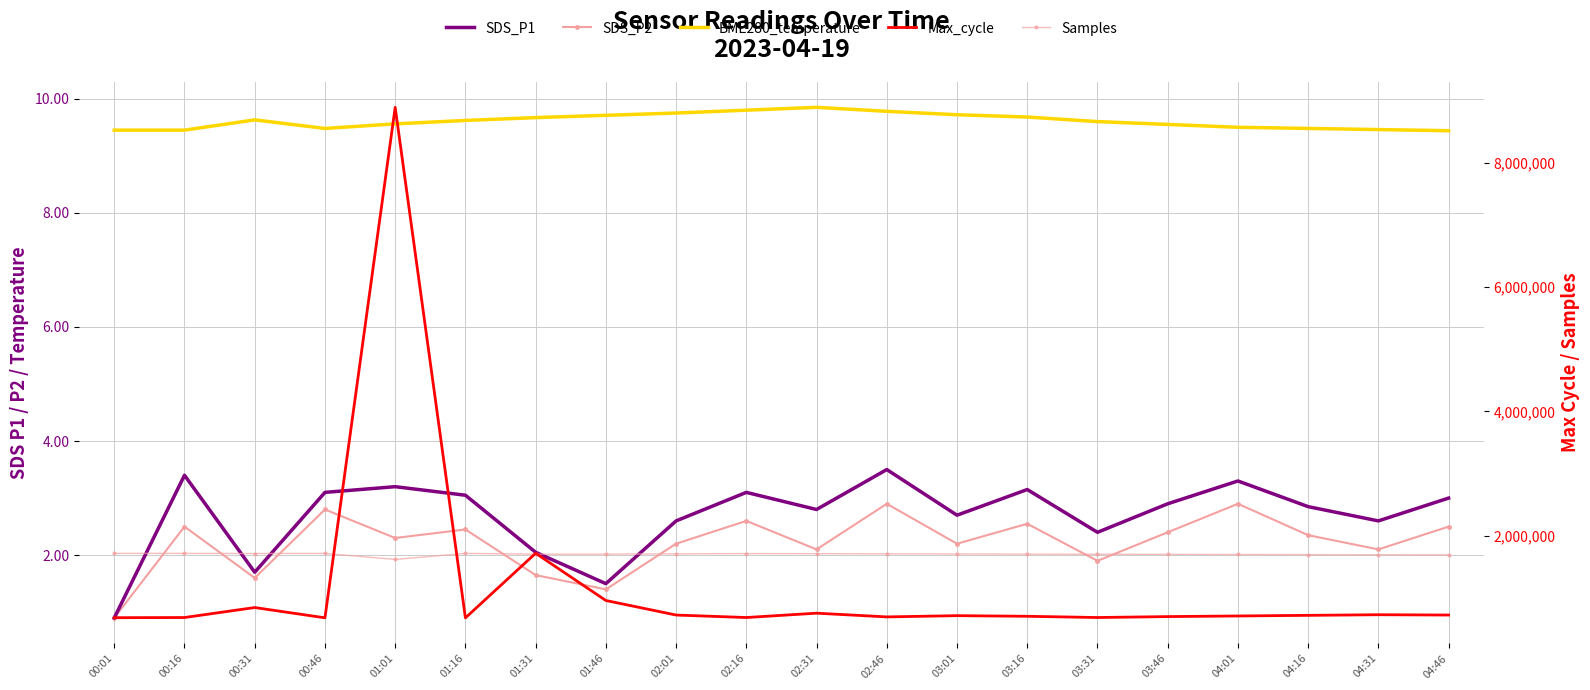

What is the label of the 5th point from the right?

03:46